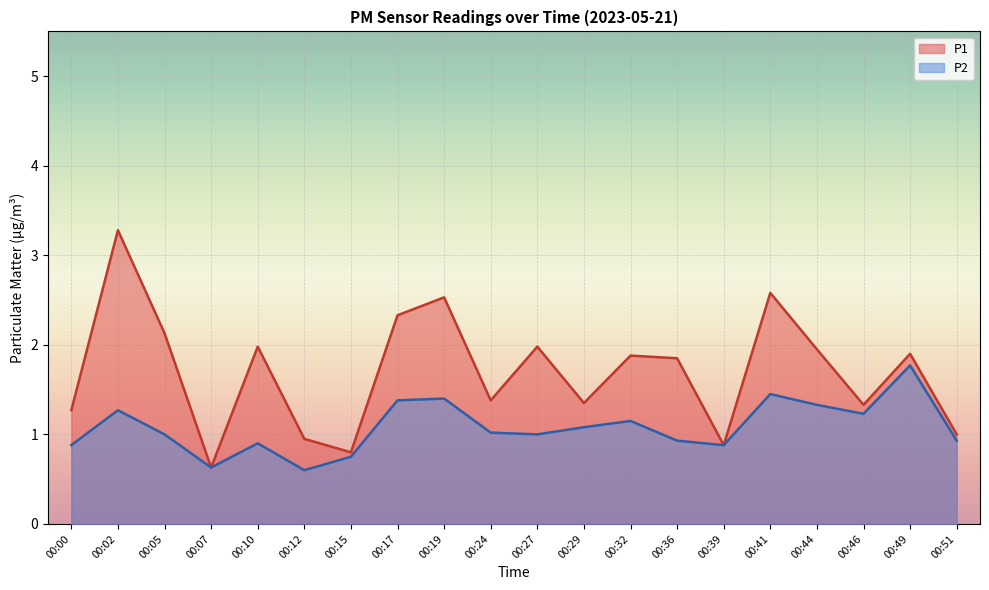

In P1, how many points are lower than both neighbors (excluding endpoints)?

6